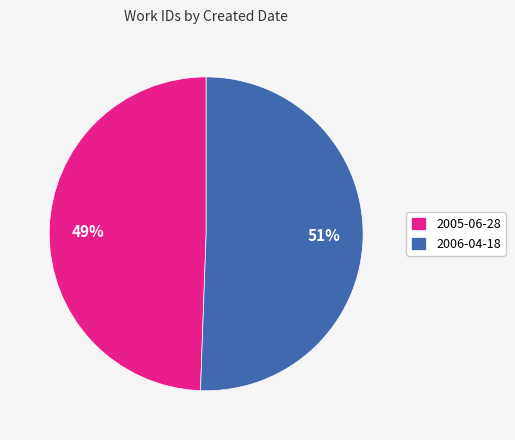

Is there a majority slice in this chart?

Yes